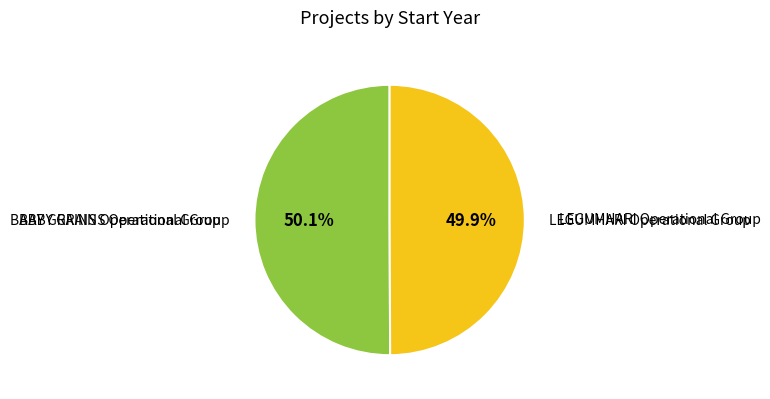

Does any single category account for the majority?

Yes